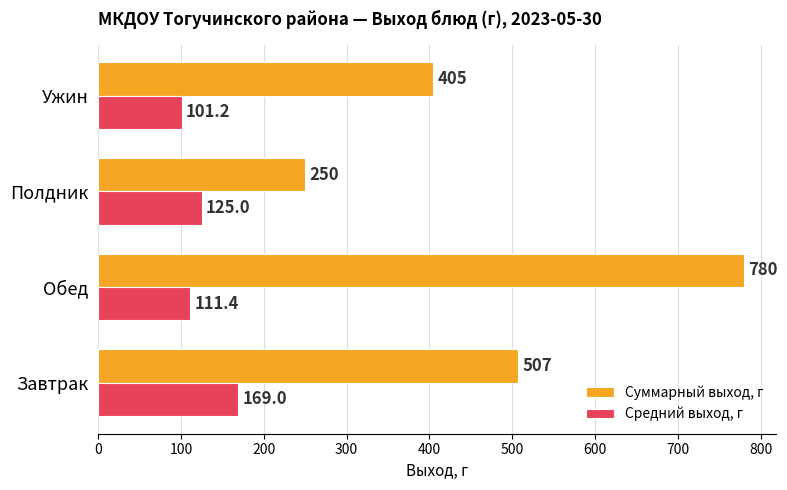

Which series changed the most between Полдник and Ужин?

Суммарный выход, г